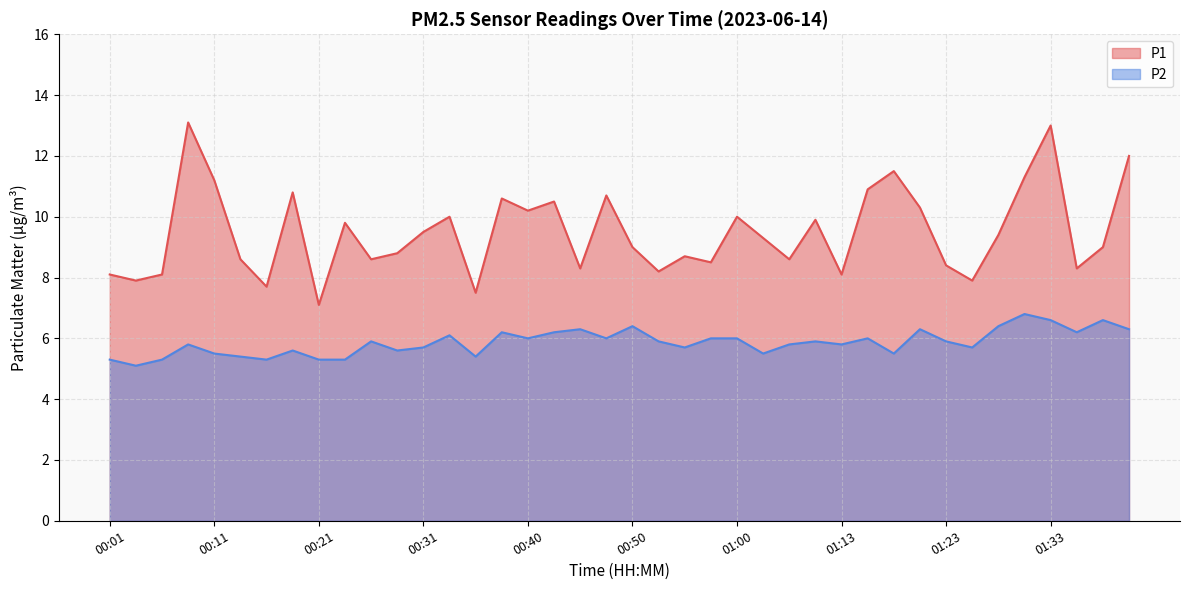

What are all the series names shown in the legend?

P1, P2